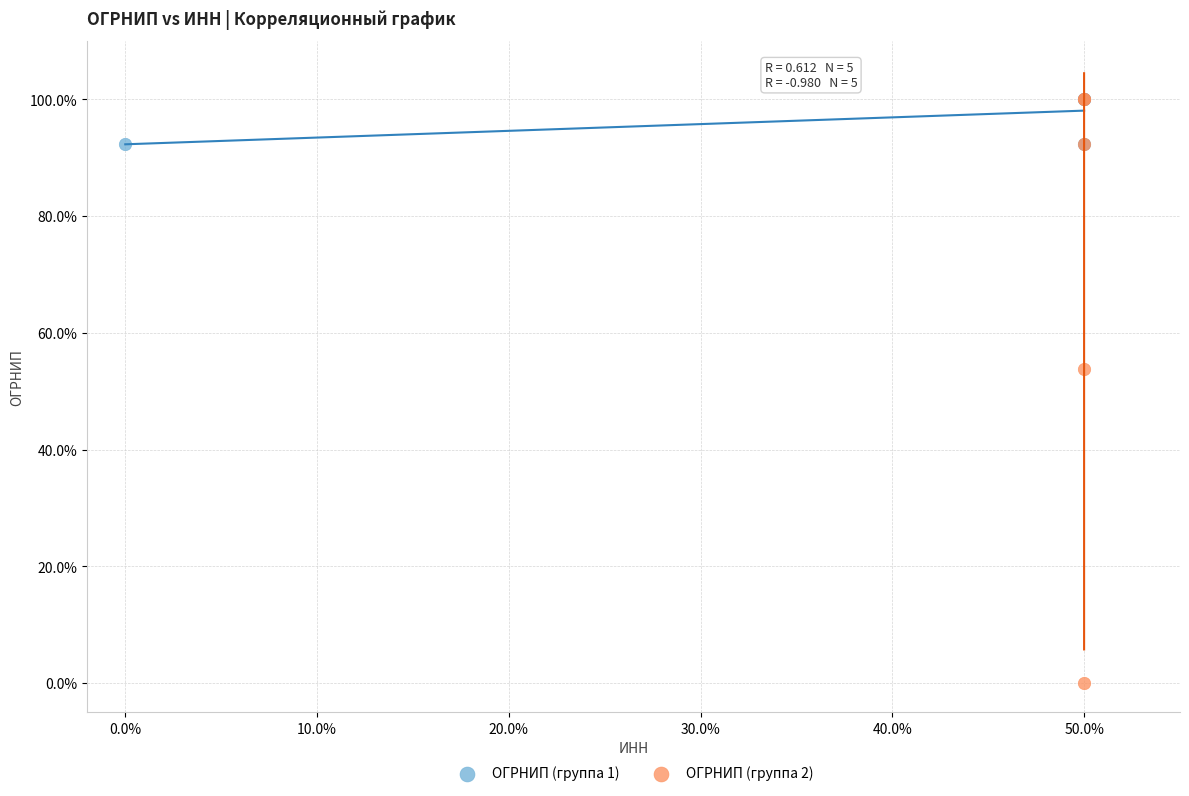

Which series has the widest spread of Y values?

ОГРНИП (группа 2)